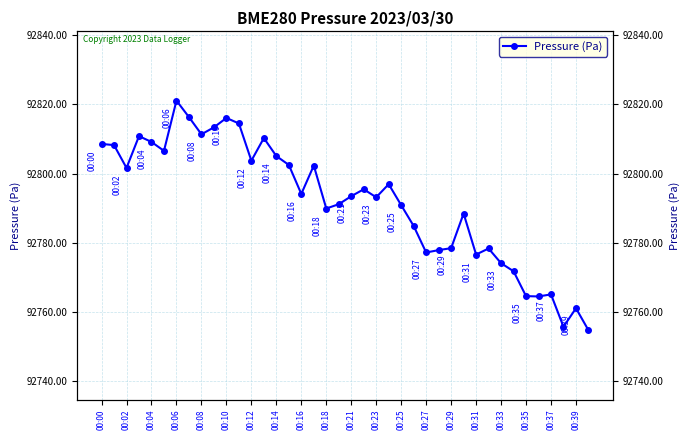

Between 00:37 and 00:29, which is larger?

00:29